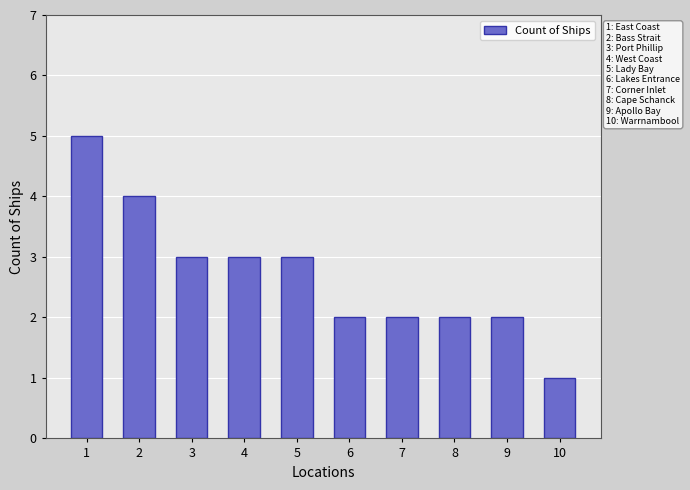

How many values are between 2 and 3?

7